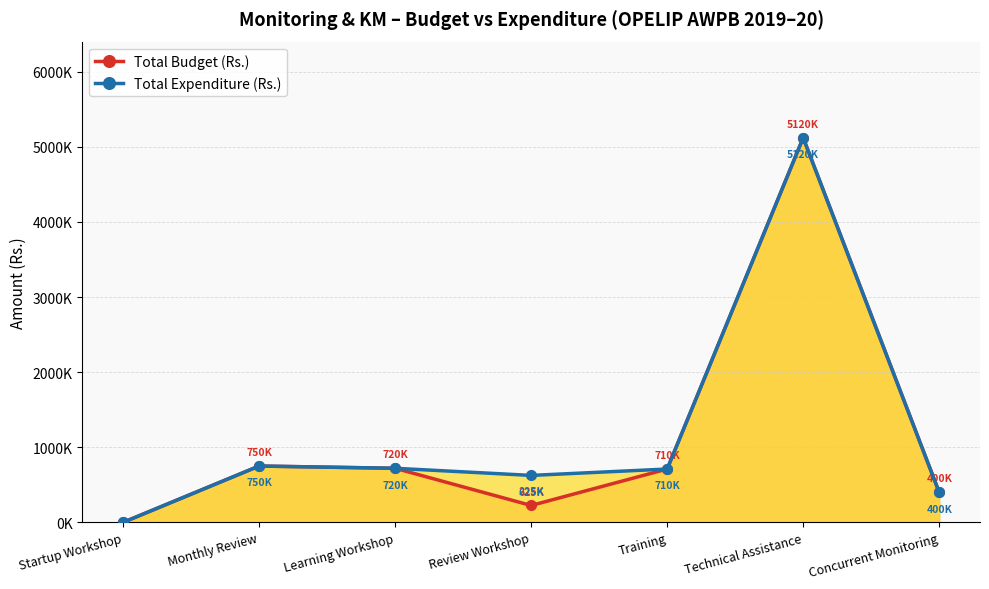

List the series in order of their peak value, lowest first.

Total Budget (Rs.), Total Expenditure (Rs.)